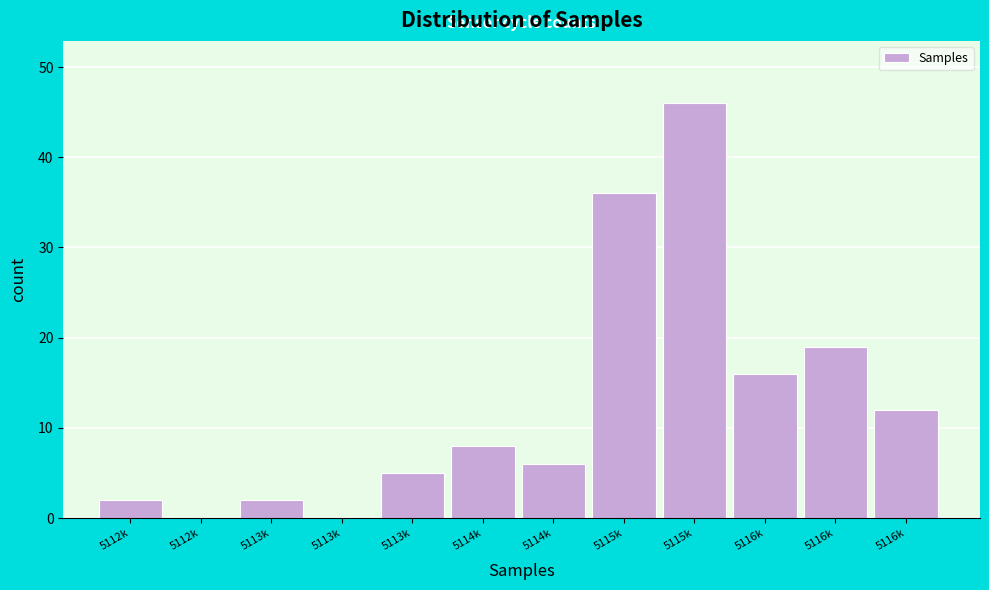

How many distinct data groups are displayed?

1